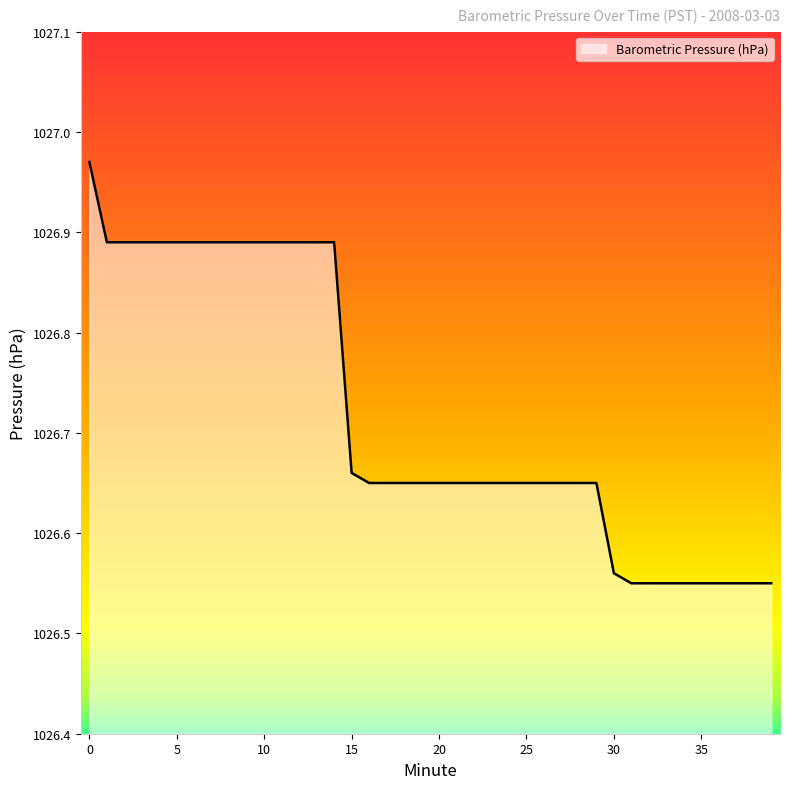

What is the difference between the maximum and minimum values?

0.4